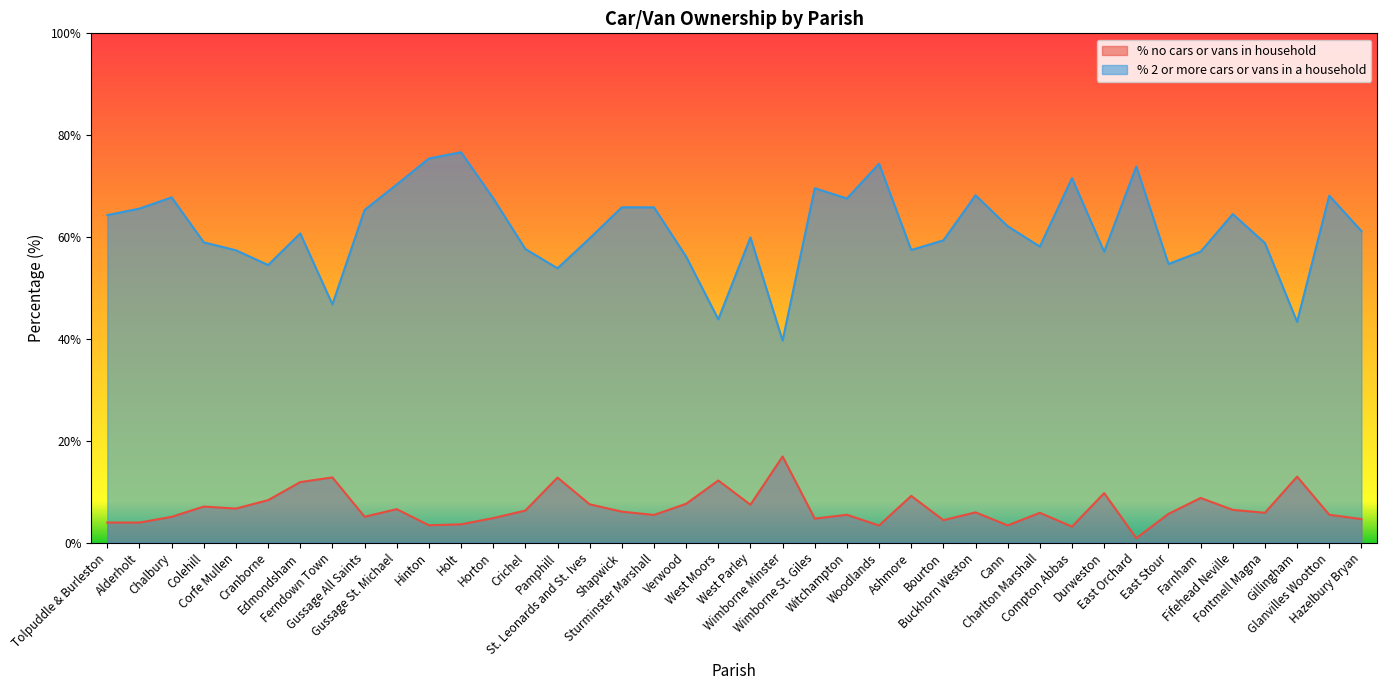

What is the difference between the % 2 or more cars or vans in a household values at Cranborne and Hazelbury Bryan?

6.7